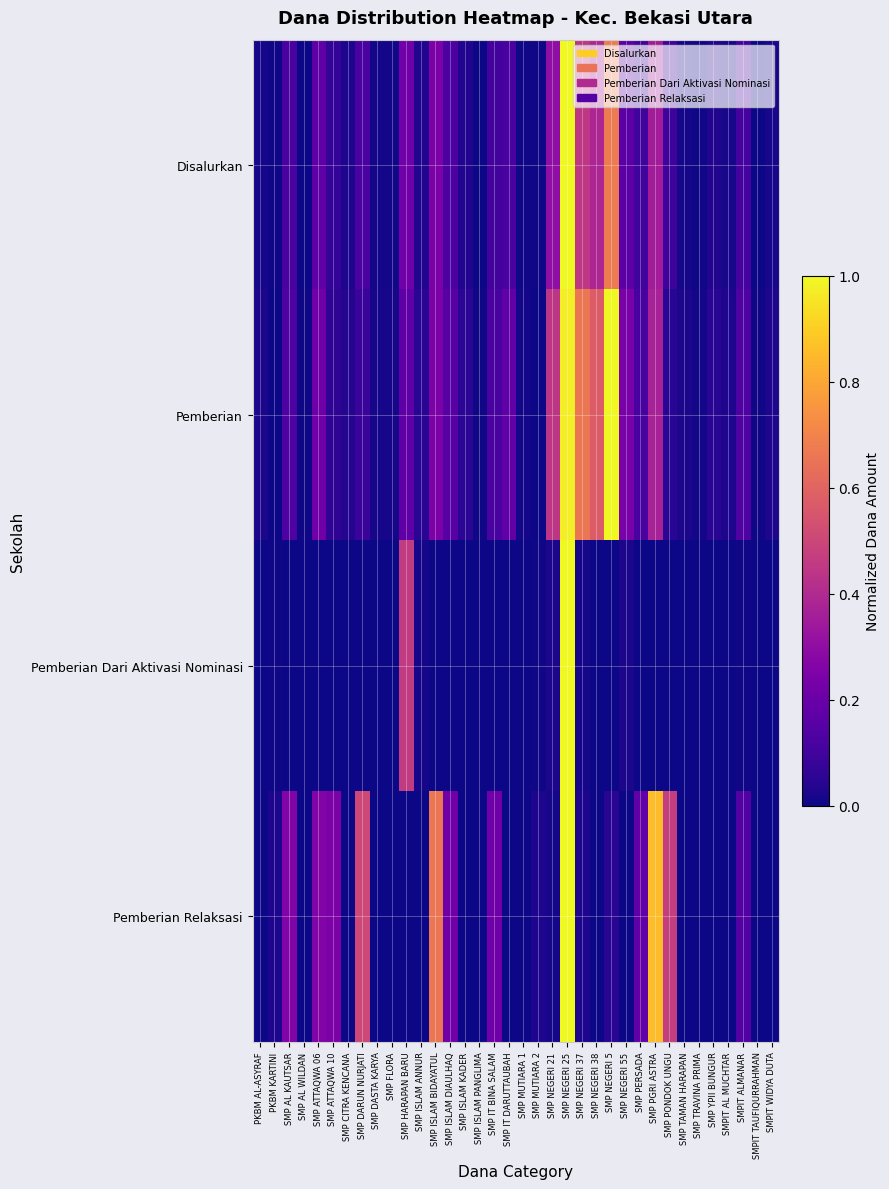

Reading left to right, list all the values displayed in this chart.

Disalurkan: PKBM AL-ASYRAF=0.0	PKBM KARTINI=0.0	SMP AL KAUTSAR=0.1	SMP AL WILDAN=0.0	SMP ATTAQWA 06=0.2	SMP ATTAQWA 10=0.1	SMP CITRA KENCANA=0.0	SMP DARUN NURJATI=0.1	SMP DASTA KARYA=0.0	SMP FLORA=0.0	SMP HARAPAN BARU=0.2	SMP ISLAM ANNUR=0.0	SMP ISLAM BIDAYATUL=0.2	SMP ISLAM DIAULHAQ=0.1	SMP ISLAM KADER=0.0	SMP ISLAM PANGLIMA=0.0	SMP IT BINA SALAM=0.1	SMP IT DARUTTAUBAH=0.1	SMP MUTIARA 1=0.0	SMP MUTIARA 2=0.0	SMP NEGERI 21=0.3	SMP NEGERI 25=1.0	SMP NEGERI 37=0.4	SMP NEGERI 38=0.4	SMP NEGERI 5=0.7	SMP NEGERI 55=0.2	SMP PERSADA=0.1	SMP PGRI ASTRA=0.4	SMP PONDOK UNGU=0.1	SMP TAMAN HARAPAN=0.0	SMP TRAVINA PRIMA=0.0	SMP YPII BUNGUR=0.0	SMPIT AL MUCHTAR=0.0	SMPIT ALMANAR=0.1	SMPIT TAUFIQURRAHMAN=0.0	SMPIT WIDYA DUTA=0.0
Pemberian: PKBM AL-ASYRAF=0.0	PKBM KARTINI=0.0	SMP AL KAUTSAR=0.1	SMP AL WILDAN=0.0	SMP ATTAQWA 06=0.2	SMP ATTAQWA 10=0.1	SMP CITRA KENCANA=0.0	SMP DARUN NURJATI=0.1	SMP DASTA KARYA=0.0	SMP FLORA=0.0	SMP HARAPAN BARU=0.2	SMP ISLAM ANNUR=0.0	SMP ISLAM BIDAYATUL=0.2	SMP ISLAM DIAULHAQ=0.2	SMP ISLAM KADER=0.1	SMP ISLAM PANGLIMA=0.0	SMP IT BINA SALAM=0.1	SMP IT DARUTTAUBAH=0.2	SMP MUTIARA 1=0.0	SMP MUTIARA 2=0.0	SMP NEGERI 21=0.4	SMP NEGERI 25=1.0	SMP NEGERI 37=0.7	SMP NEGERI 38=0.6	SMP NEGERI 5=1.0	SMP NEGERI 55=0.2	SMP PERSADA=0.1	SMP PGRI ASTRA=0.4	SMP PONDOK UNGU=0.0	SMP TAMAN HARAPAN=0.0	SMP TRAVINA PRIMA=0.0	SMP YPII BUNGUR=0.1	SMPIT AL MUCHTAR=0.0	SMPIT ALMANAR=0.1	SMPIT TAUFIQURRAHMAN=0.0	SMPIT WIDYA DUTA=0.0
Pemberian Dari Aktivasi Nominasi: PKBM AL-ASYRAF=0.0	PKBM KARTINI=0.0	SMP AL KAUTSAR=0.0	SMP AL WILDAN=0.0	SMP ATTAQWA 06=0.0	SMP ATTAQWA 10=0.0	SMP CITRA KENCANA=0.0	SMP DARUN NURJATI=0.0	SMP DASTA KARYA=0.0	SMP FLORA=0.0	SMP HARAPAN BARU=0.5	SMP ISLAM ANNUR=0.0	SMP ISLAM BIDAYATUL=0.0	SMP ISLAM DIAULHAQ=0.0	SMP ISLAM KADER=0.0	SMP ISLAM PANGLIMA=0.0	SMP IT BINA SALAM=0.0	SMP IT DARUTTAUBAH=0.0	SMP MUTIARA 1=0.0	SMP MUTIARA 2=0.0	SMP NEGERI 21=0.0	SMP NEGERI 25=1.0	SMP NEGERI 37=0.0	SMP NEGERI 38=0.0	SMP NEGERI 5=0.0	SMP NEGERI 55=0.0	SMP PERSADA=0.0	SMP PGRI ASTRA=0.0	SMP PONDOK UNGU=0.0	SMP TAMAN HARAPAN=0.0	SMP TRAVINA PRIMA=0.0	SMP YPII BUNGUR=0.0	SMPIT AL MUCHTAR=0.0	SMPIT ALMANAR=0.0	SMPIT TAUFIQURRAHMAN=0.0	SMPIT WIDYA DUTA=0.0
Pemberian Relaksasi: PKBM AL-ASYRAF=0.0	PKBM KARTINI=0.0	SMP AL KAUTSAR=0.3	SMP AL WILDAN=0.0	SMP ATTAQWA 06=0.3	SMP ATTAQWA 10=0.2	SMP CITRA KENCANA=0.0	SMP DARUN NURJATI=0.5	SMP DASTA KARYA=0.0	SMP FLORA=0.0	SMP HARAPAN BARU=0.0	SMP ISLAM ANNUR=0.0	SMP ISLAM BIDAYATUL=0.7	SMP ISLAM DIAULHAQ=0.2	SMP ISLAM KADER=0.0	SMP ISLAM PANGLIMA=0.0	SMP IT BINA SALAM=0.2	SMP IT DARUTTAUBAH=0.0	SMP MUTIARA 1=0.0	SMP MUTIARA 2=0.0	SMP NEGERI 21=0.0	SMP NEGERI 25=1.0	SMP NEGERI 37=0.0	SMP NEGERI 38=0.0	SMP NEGERI 5=0.0	SMP NEGERI 55=0.0	SMP PERSADA=0.2	SMP PGRI ASTRA=0.9	SMP PONDOK UNGU=0.5	SMP TAMAN HARAPAN=0.0	SMP TRAVINA PRIMA=0.0	SMP YPII BUNGUR=0.0	SMPIT AL MUCHTAR=0.0	SMPIT ALMANAR=0.1	SMPIT TAUFIQURRAHMAN=0.0	SMPIT WIDYA DUTA=0.0